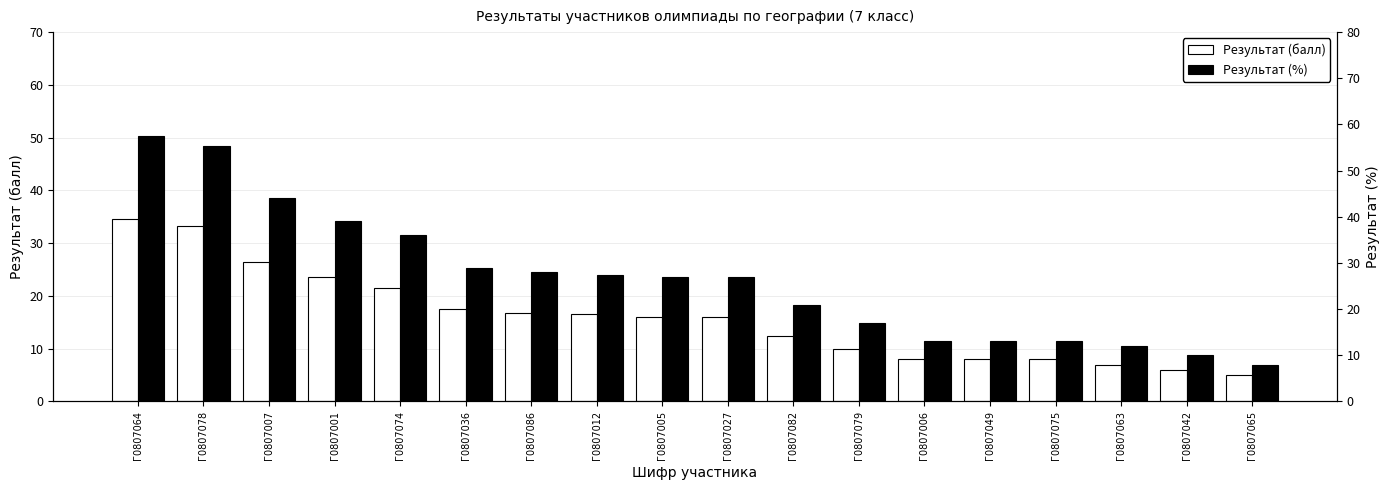

What is the average value of the Результат (%) series?

26.5